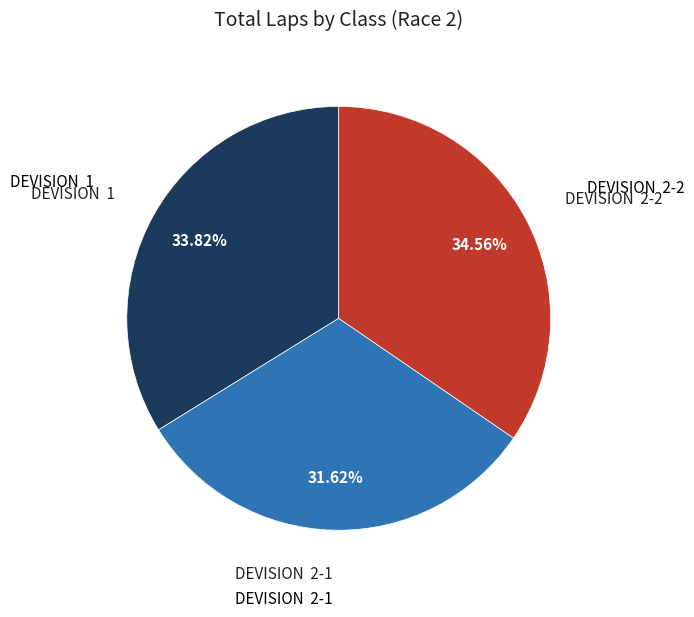

Is there a majority slice in this chart?

No